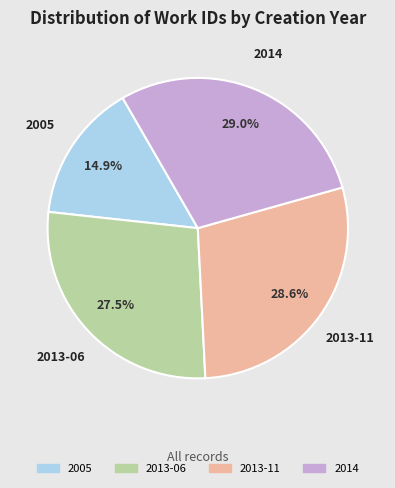

Between 2013-06 and 2005, which is larger?

2013-06